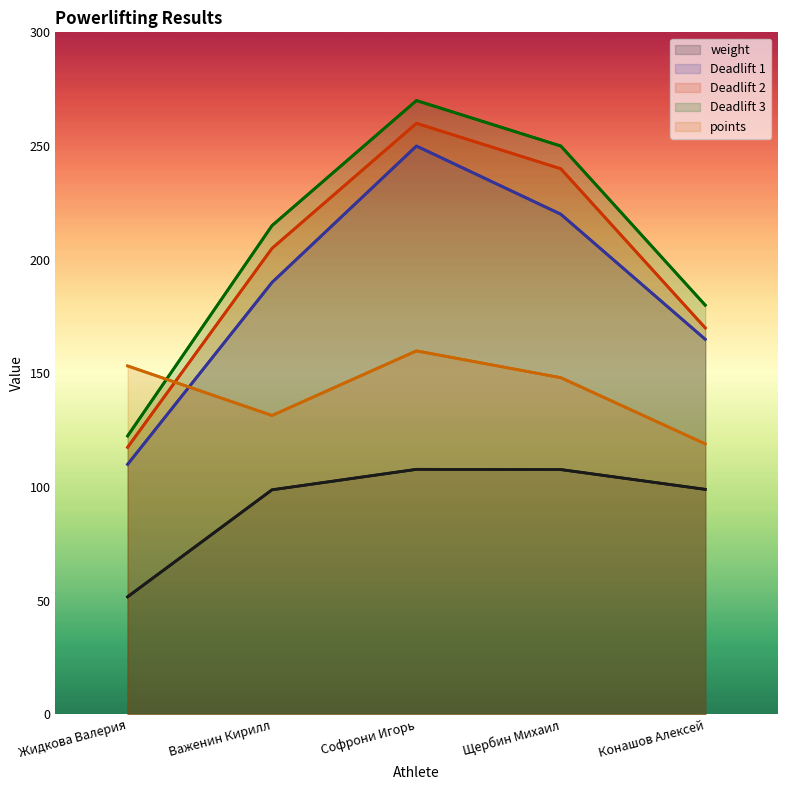

Is it true that points equals 131.5 at Важенин Кирилл?

True